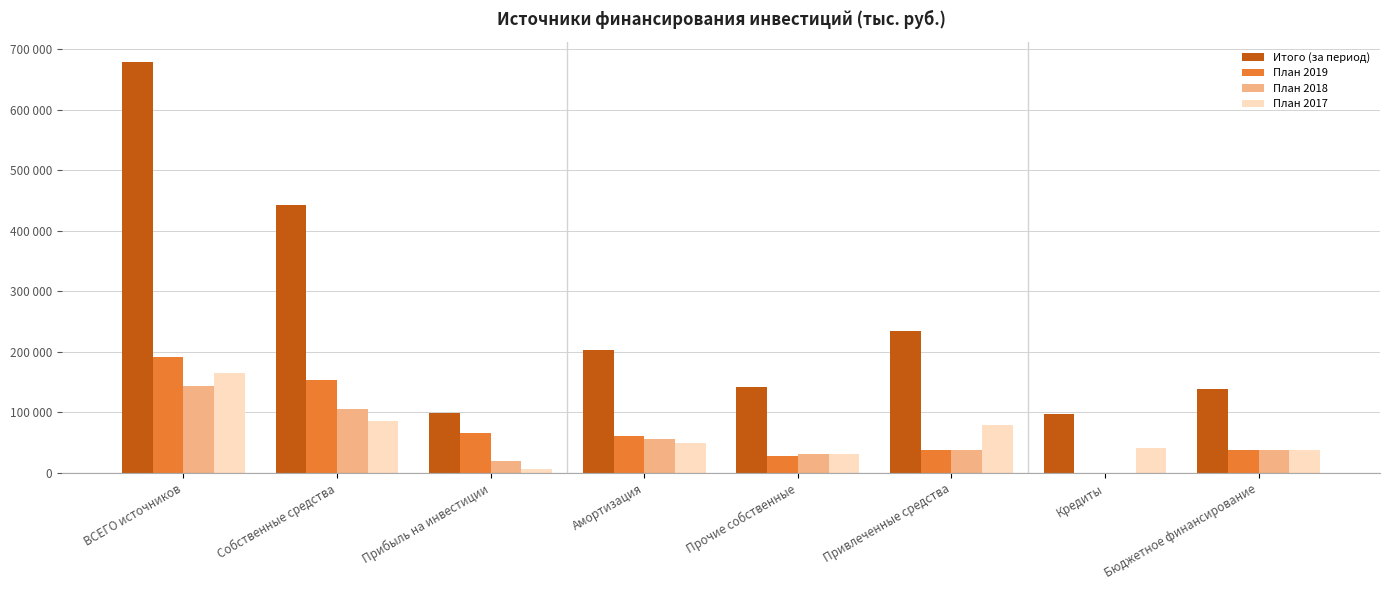

Rank the series by their maximum value, from highest to lowest.

Итого (за период), План 2019, План 2017, План 2018